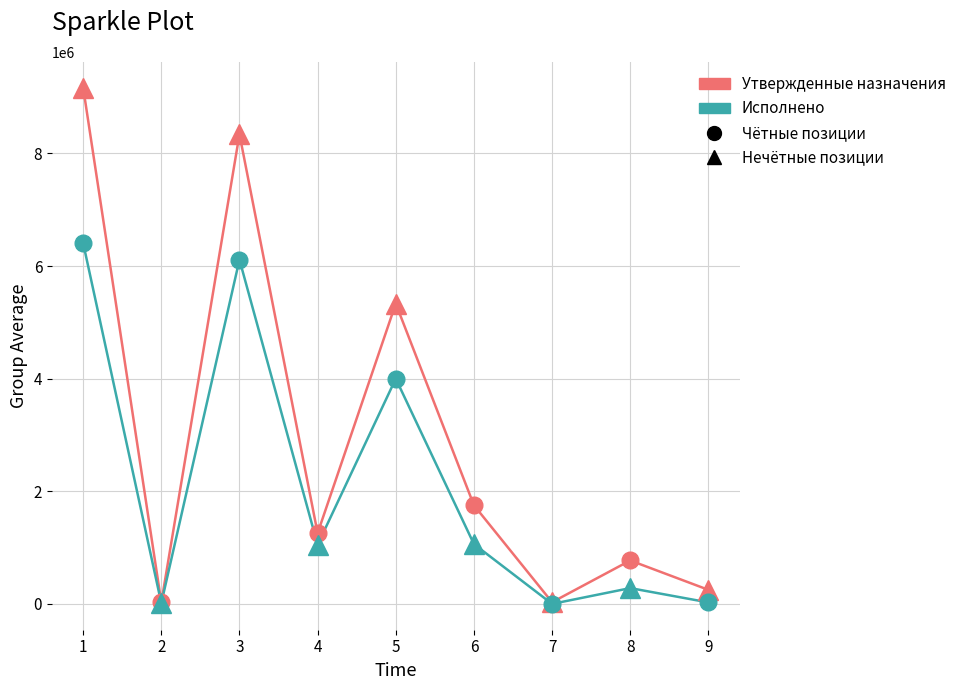

What is the greatest value displayed?

9168300.0